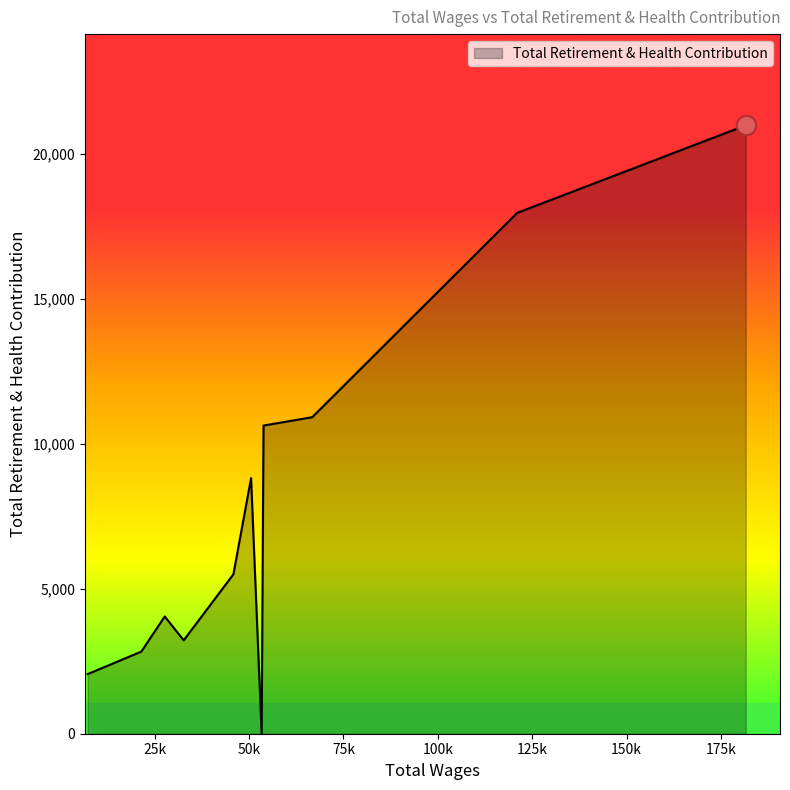

What is the difference between the maximum and minimum values?

20971